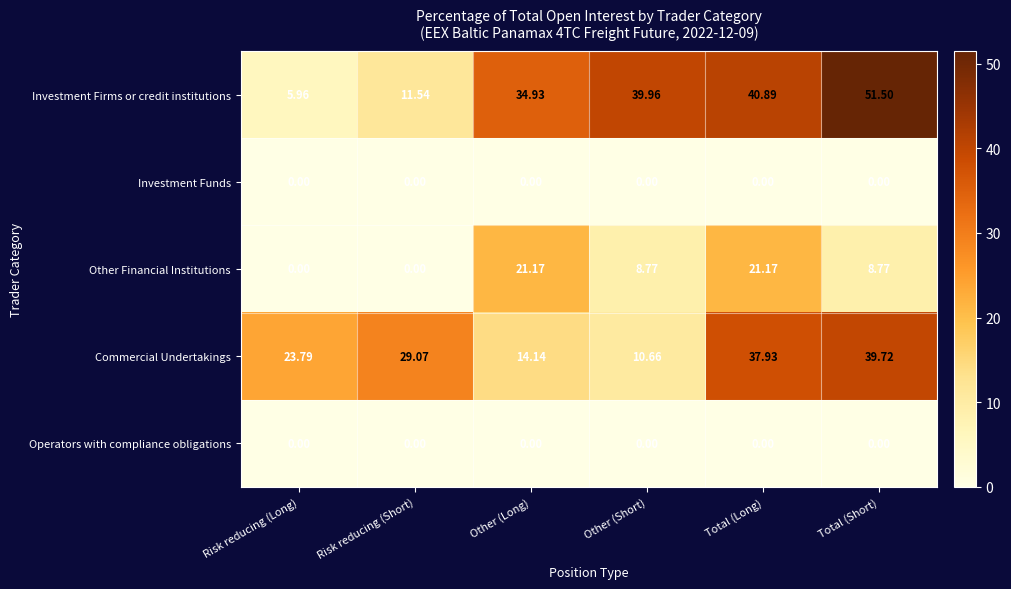

Is the value of Investment Firms or credit institutions at Total (Short) greater than the value of Other Financial Institutions at Other (Long)?

Yes